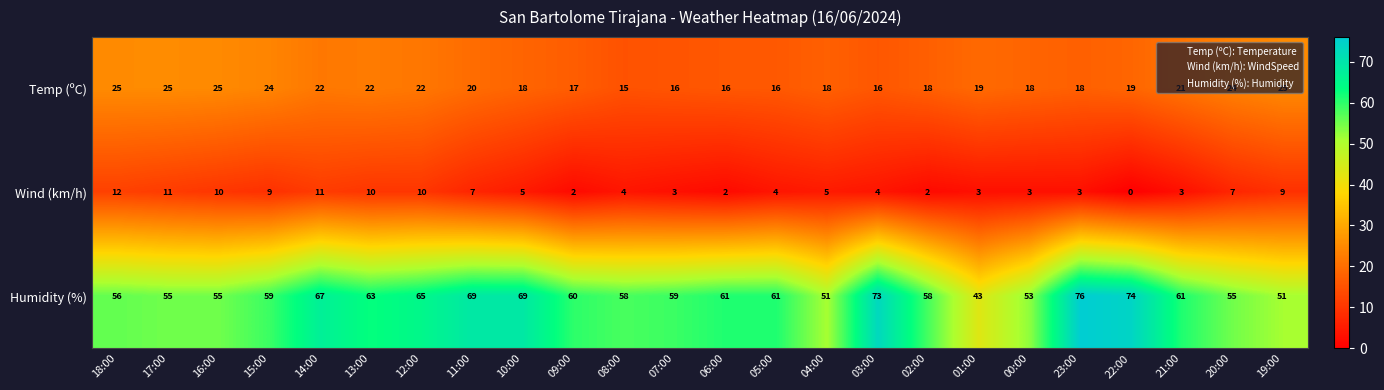

The Humidity (%) series shows 53 at 00:00. True or false?

True